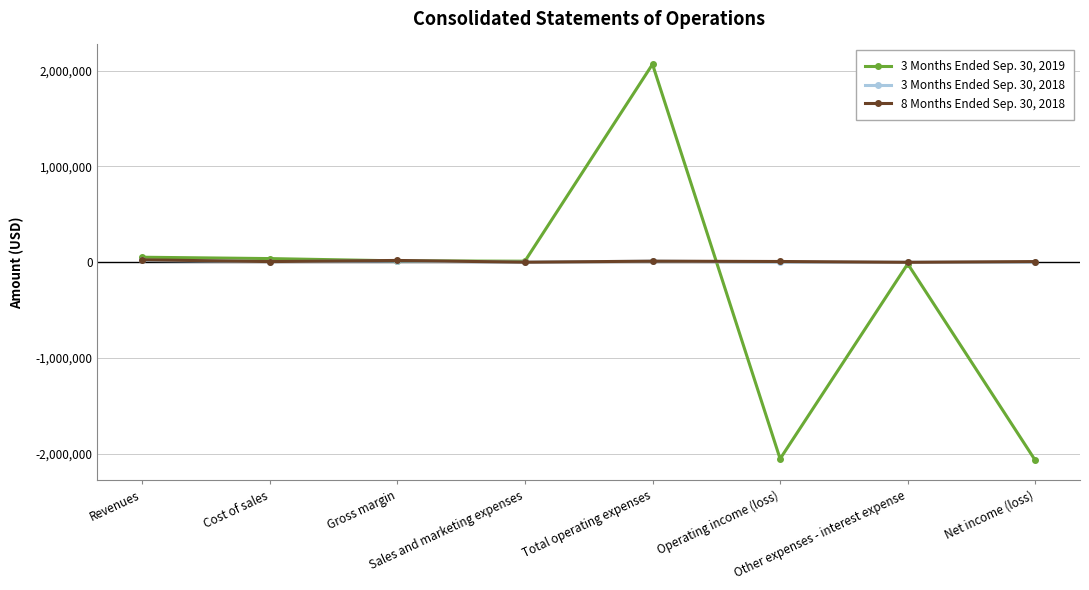

What is the difference between the maximum and minimum values in the 3 Months Ended Sep. 30, 2018 series?

19445